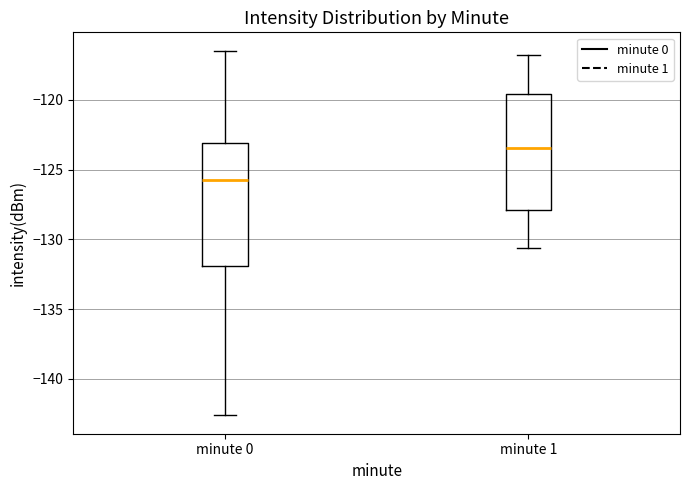

Reading left to right, transcribe this box plot: for each box, give where its median line is, the range the box spans, and where its two whiskers end, as read against the y-axis. The values are not printed on the chart, so give them approximately, as read against the axis.

minute 0: median -126.0, box -132.0 to -123.0, whiskers -142.5 to -116.5
minute 1: median -123.5, box -128.0 to -119.5, whiskers -130.5 to -117.0